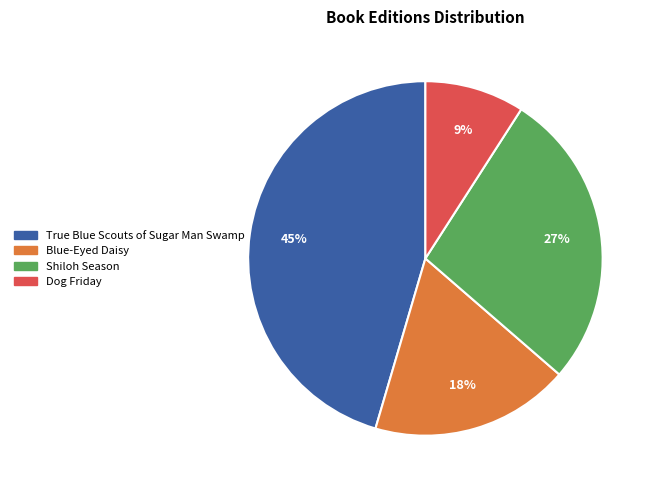

Is the sum of True Blue Scouts of Sugar Man Swamp and Dog Friday greater than half?

Yes